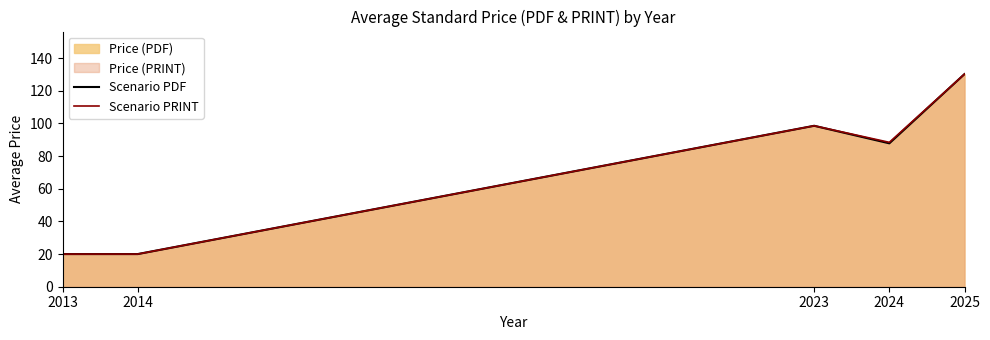

True or false: Scenario PDF and Scenario PRINT cross at least once.

False